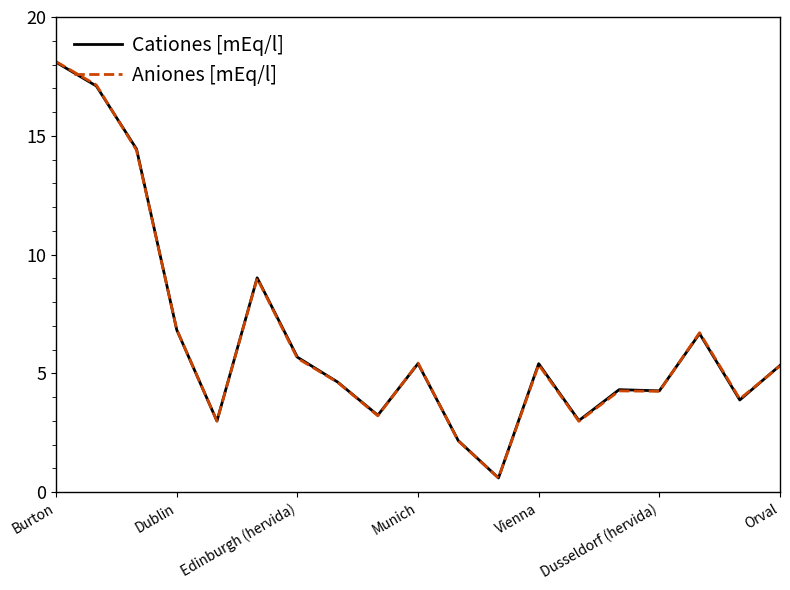

What is the greatest value displayed?

18.1